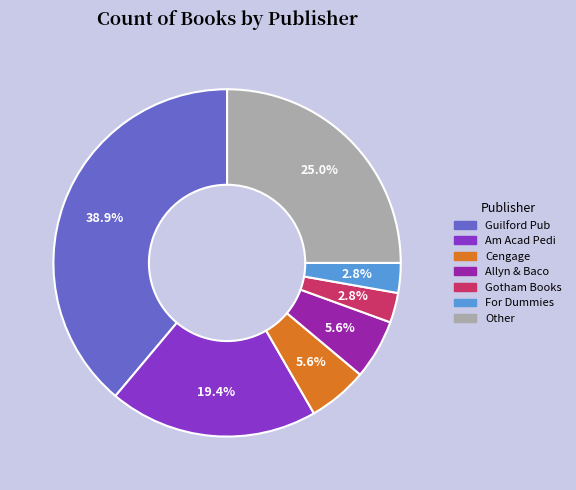

Is there a majority slice in this chart?

No